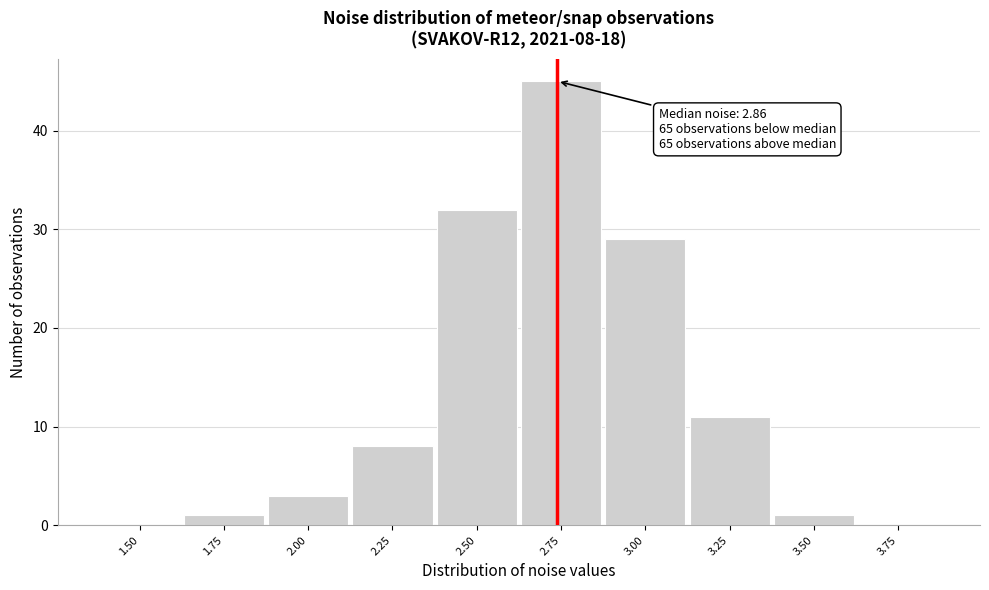

Reading left to right, extract all data points from this chart.

1.50=0	1.75=1	2.00=3	2.25=8	2.50=32	2.75=45	3.00=29	3.25=11	3.50=1	3.75=0